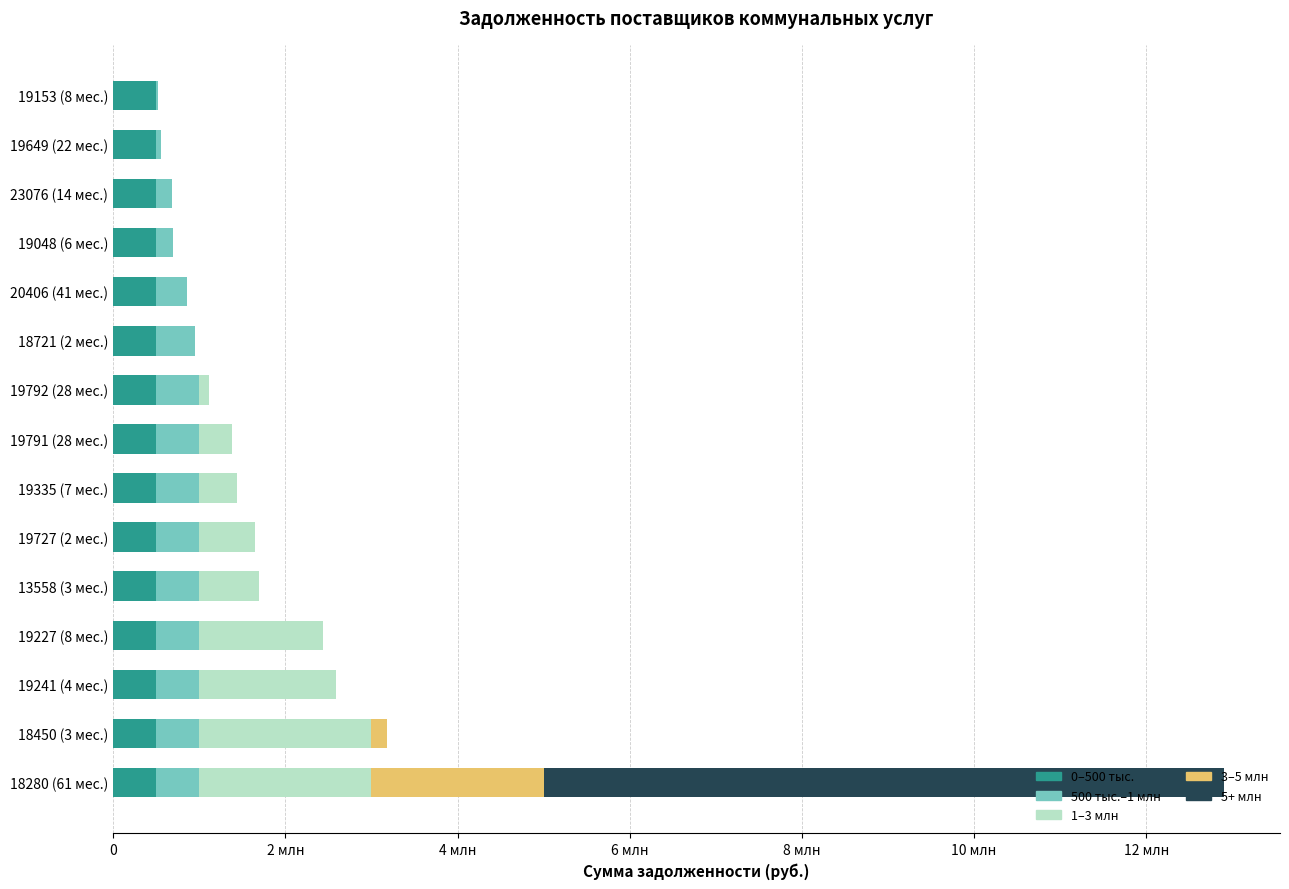

What are all the series names shown in the legend?

0–500 тыс., 500 тыс.–1 млн, 1–3 млн, 3–5 млн, 5+ млн